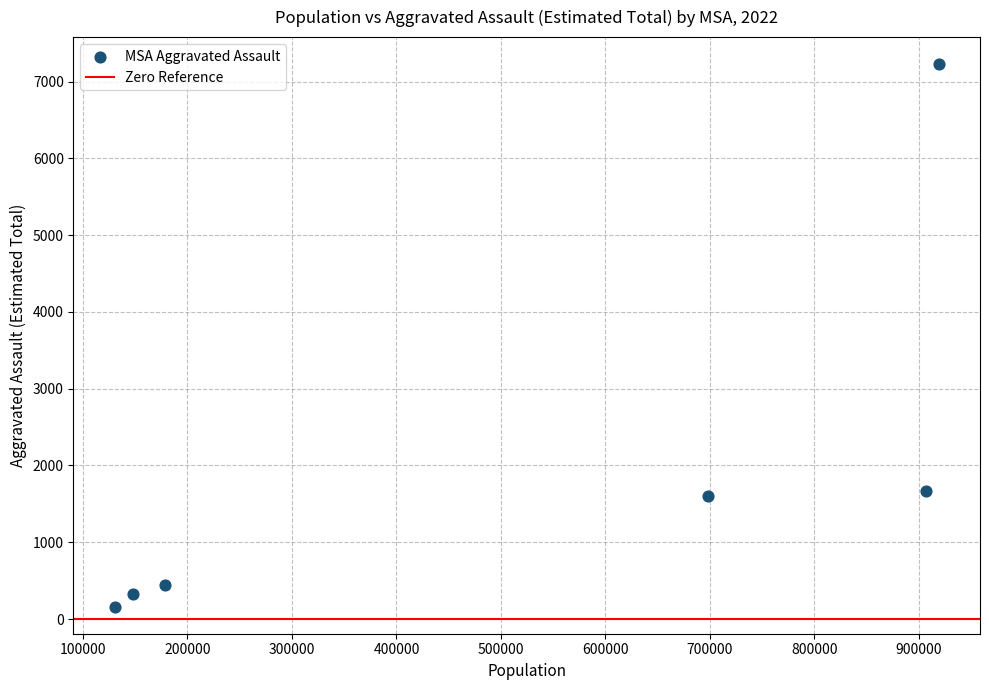

What is the range of X values (max minus min)?

788544